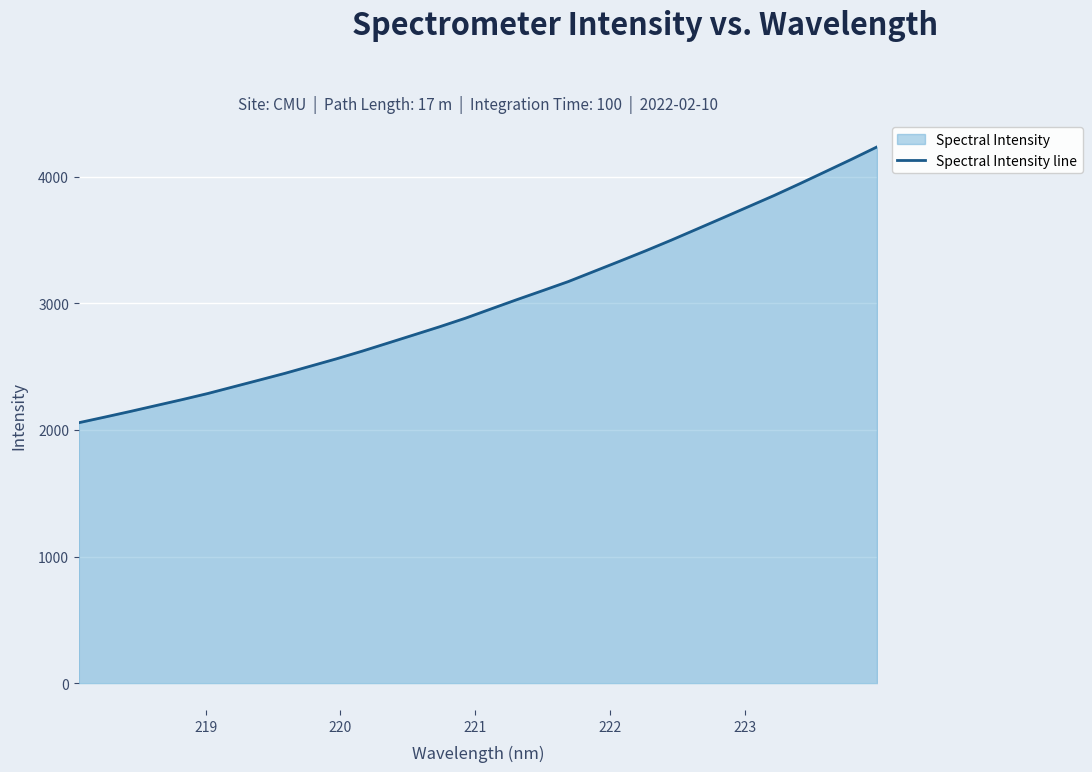

What is the difference between the maximum and minimum values?

2177.8